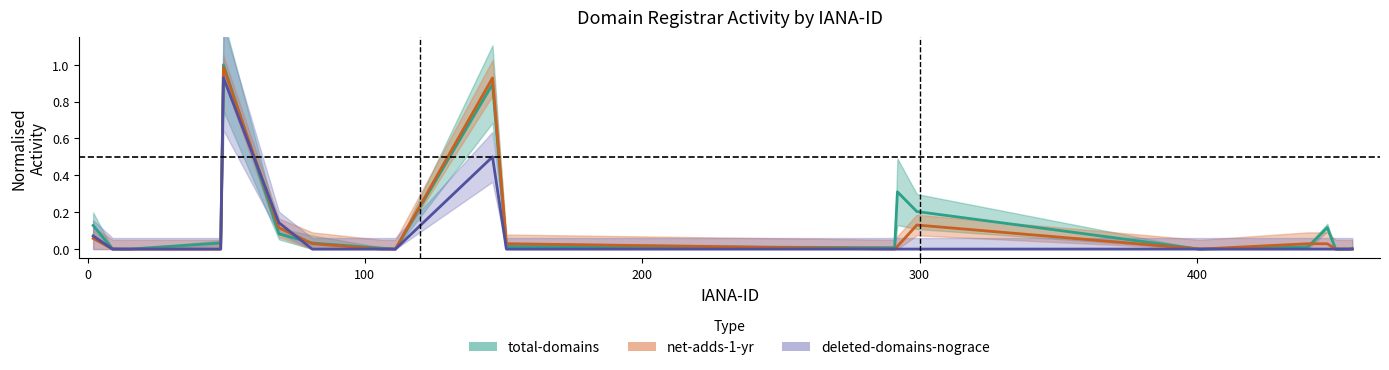

At how many categories does at least one series exceed 0?

15